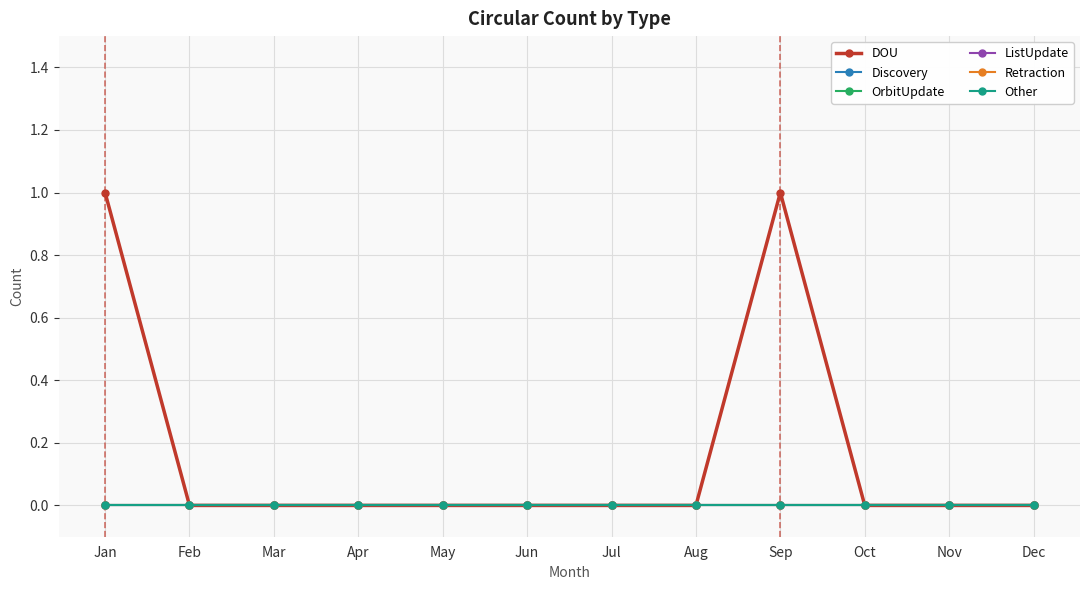

What are all the series names shown in the legend?

DOU, Discovery, OrbitUpdate, ListUpdate, Retraction, Other